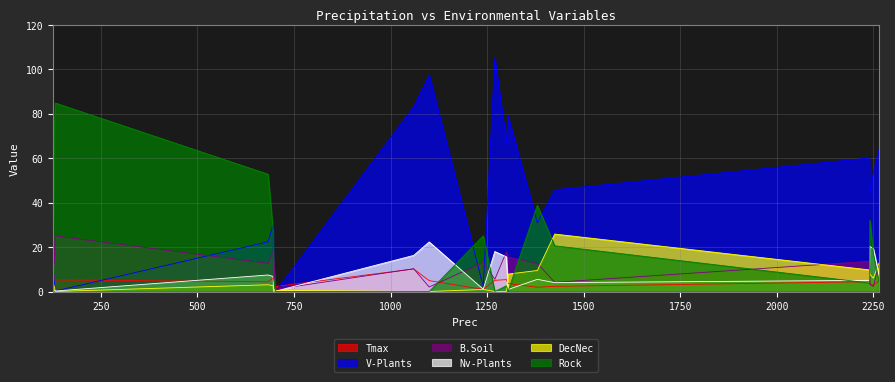

Count the number of categories in the chart.

20